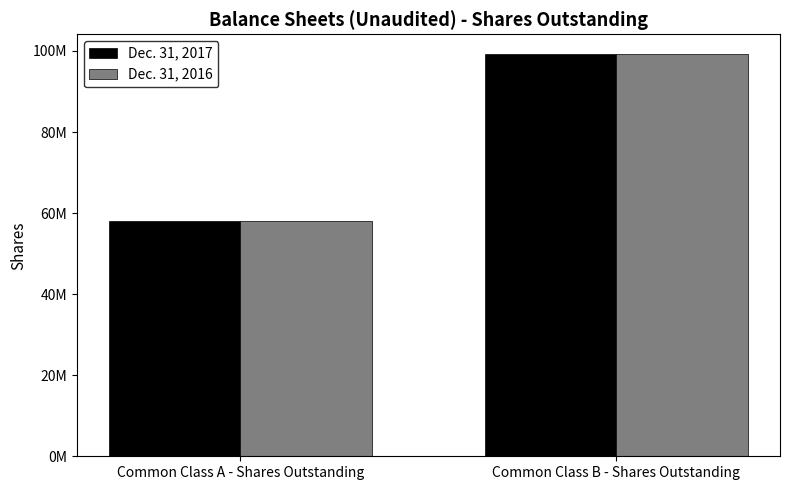

What is the label of the 1st bar from the left?

Common Class A - Shares Outstanding